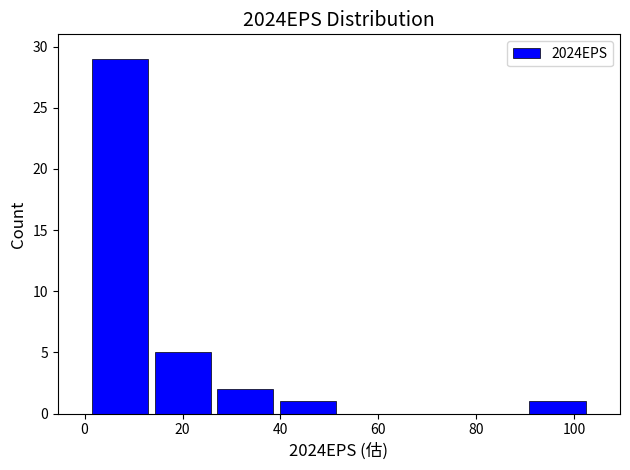

What is the height of the bar covering 26 to 40 on the x-axis? Neither the bar edges nor the heights are printed on the chart, so give them approximately, as read against the axes.

2